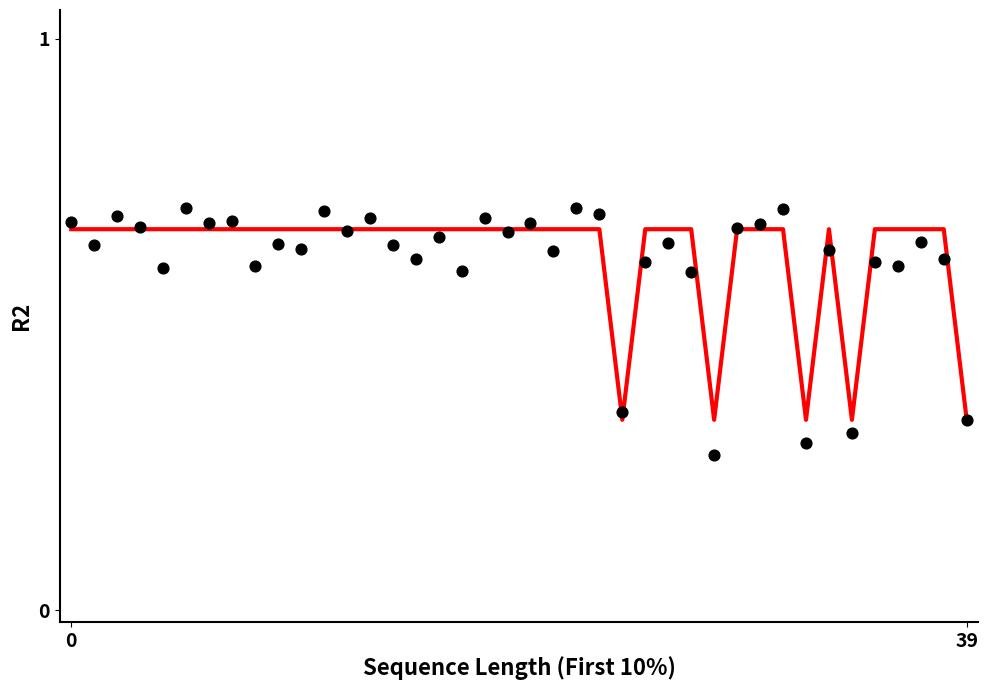

Is the value of smooth at 33 greater than the value of scatter at 36?

Yes